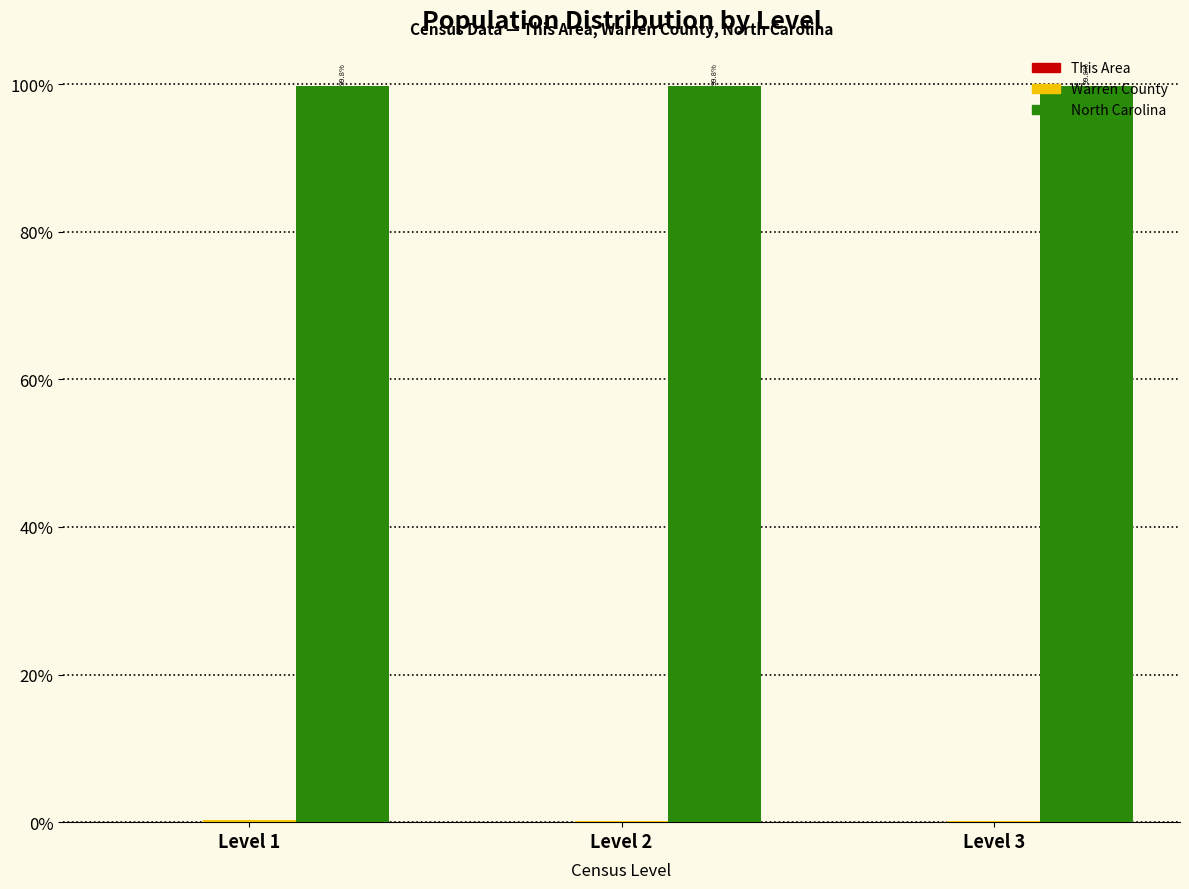

Are the bars grouped side by side (vs. stacked)?

Yes